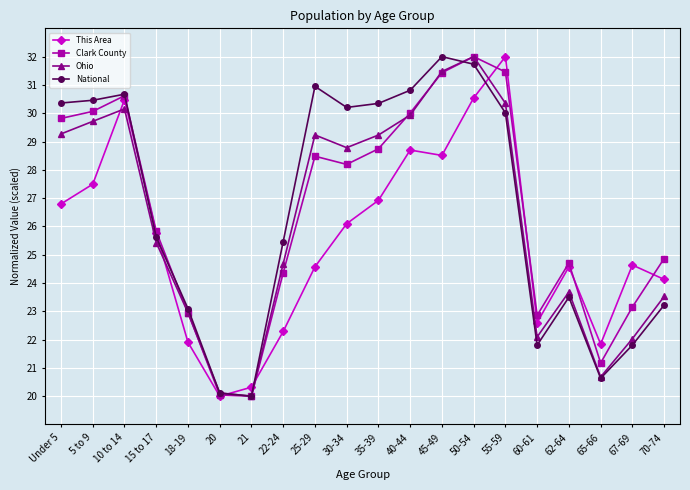

Where is Ohio nearest to the value 26?

15 to 17